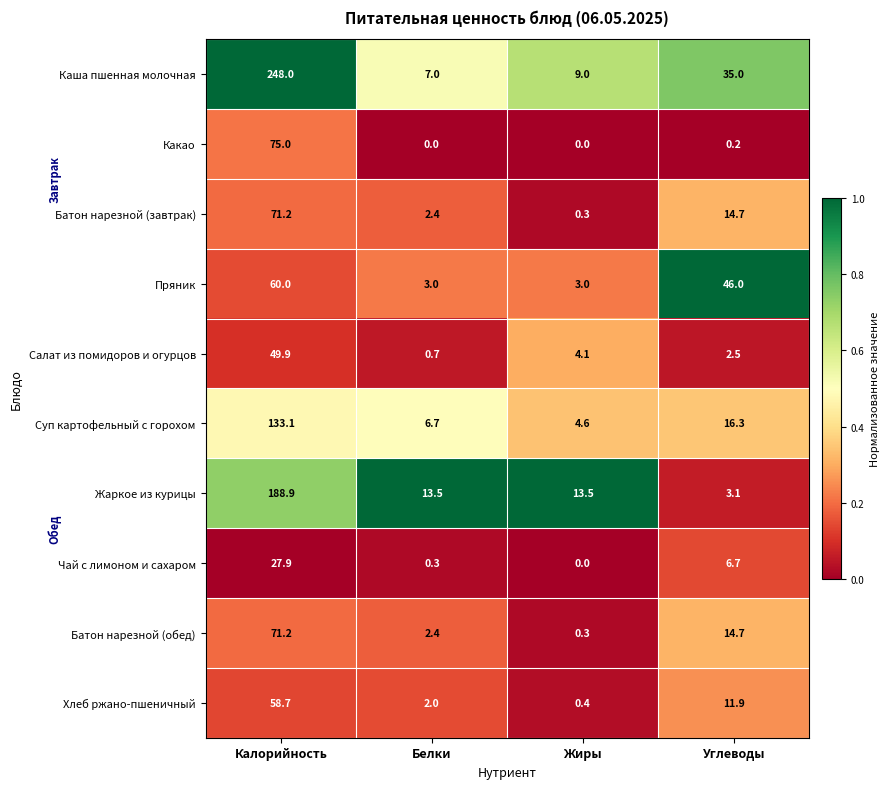

Which series has the largest total across all categories?

Каша пшенная молочная